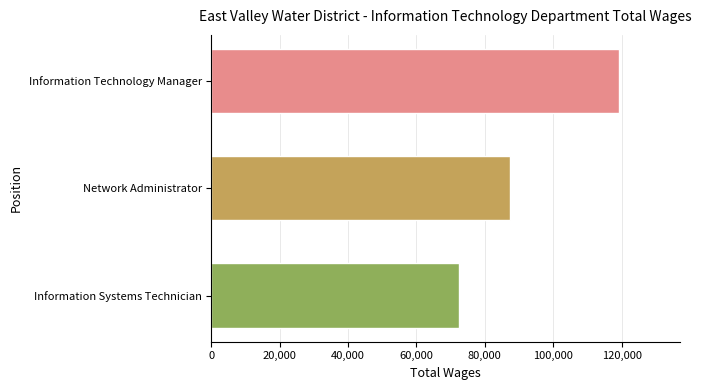

What is the average value?

93010